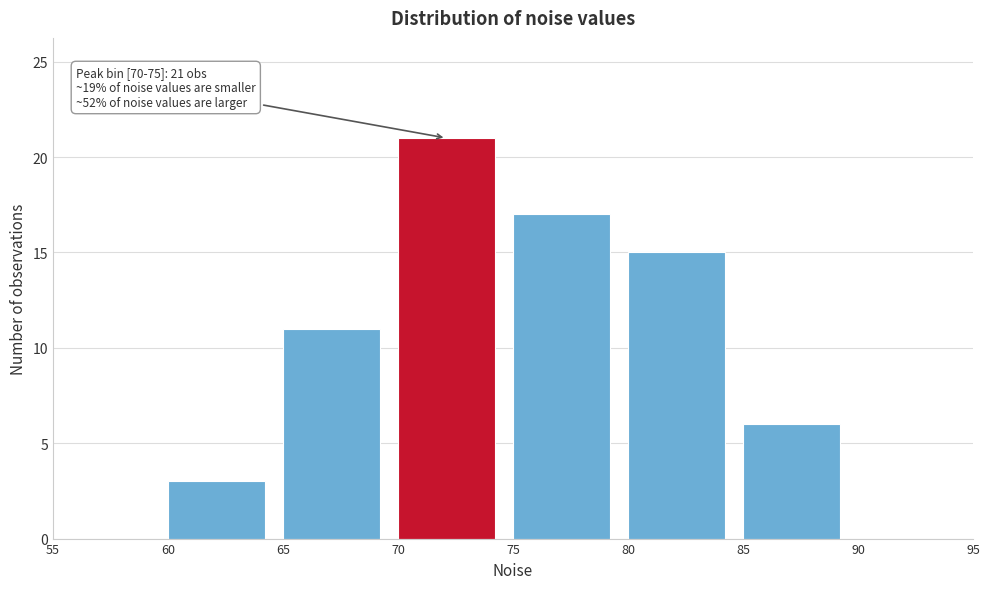

Which range on the x-axis has the tallest bar?

70 to 75